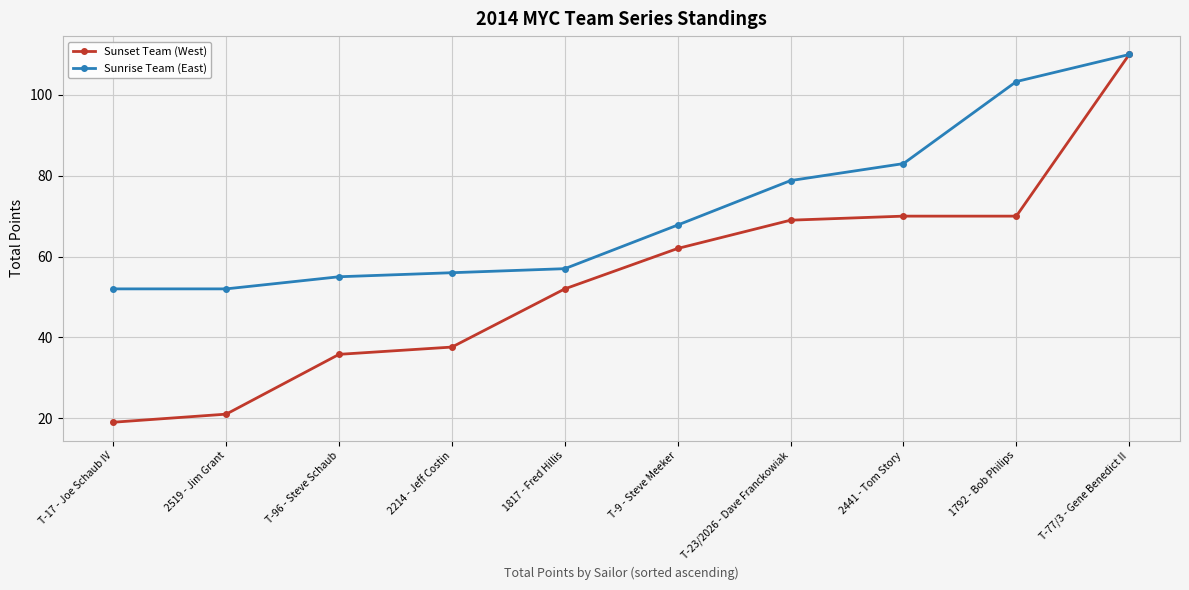

What is the approximate value of Sunset Team (West) at T-17 - Joe Schaub IV?

19.0